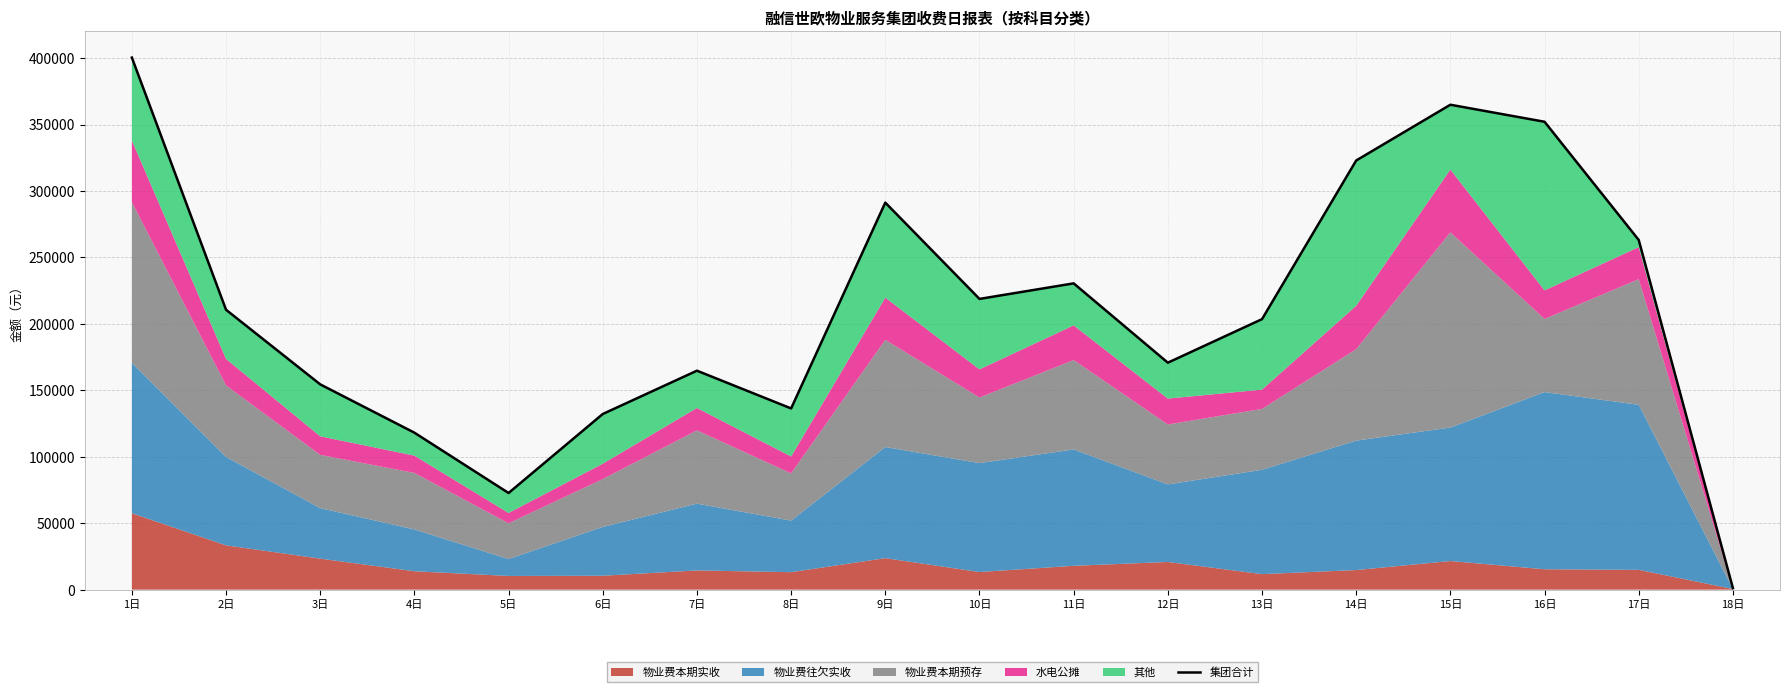

List the labels in order of value, largest first.

1日, 15日, 16日, 14日, 9日, 17日, 11日, 10日, 2日, 13日, 12日, 7日, 3日, 8日, 6日, 4日, 5日, 18日